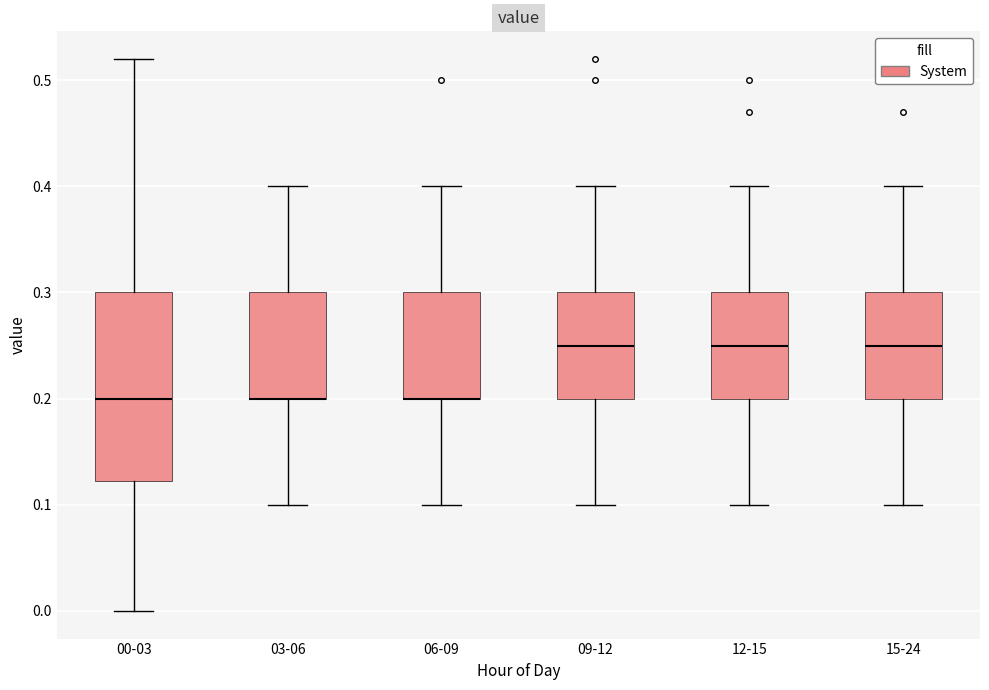

Reading left to right, read every box against the y-axis: the position of its median line, the range the box covers, and the ends of its whiskers. The values are not printed on the chart, so give them approximately, as read against the axis.

00-03: median 0.20, box 0.12 to 0.30, whiskers 0.00 to 0.52
03-06: median 0.20 (drawn on the box's lower edge), box 0.20 to 0.30, whiskers 0.10 to 0.40
06-09: median 0.20 (drawn on the box's lower edge), box 0.20 to 0.30, whiskers 0.10 to 0.40
09-12: median 0.25, box 0.20 to 0.30, whiskers 0.10 to 0.40
12-15: median 0.25, box 0.20 to 0.30, whiskers 0.10 to 0.40
15-24: median 0.25, box 0.20 to 0.30, whiskers 0.10 to 0.40